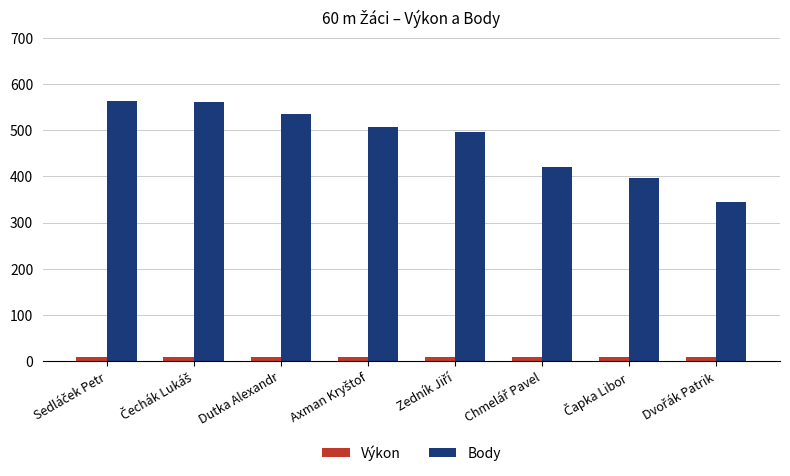

Is it true that Body equals 534.0 at Dutka Alexandr?

True